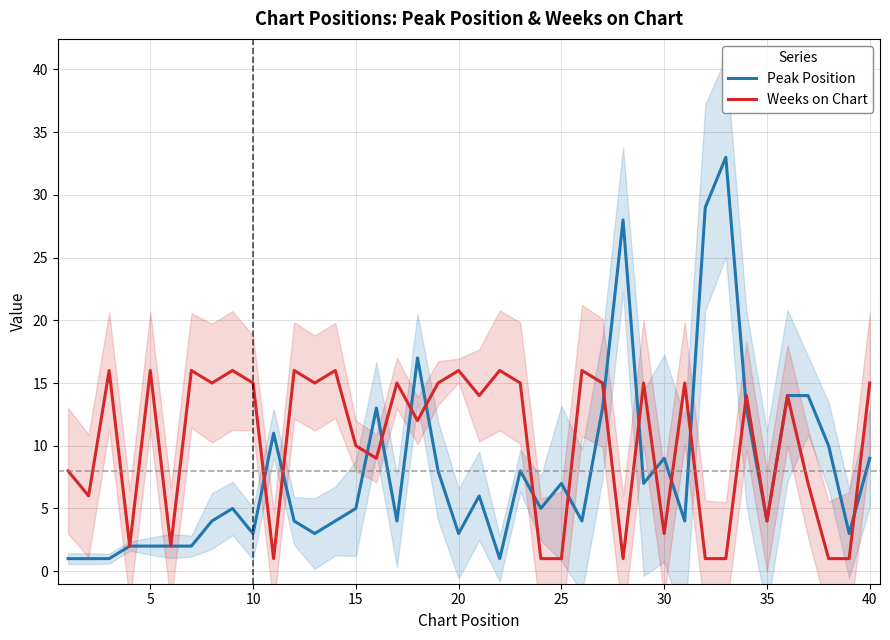

What is the spread (max minus min) of values at 10?

15